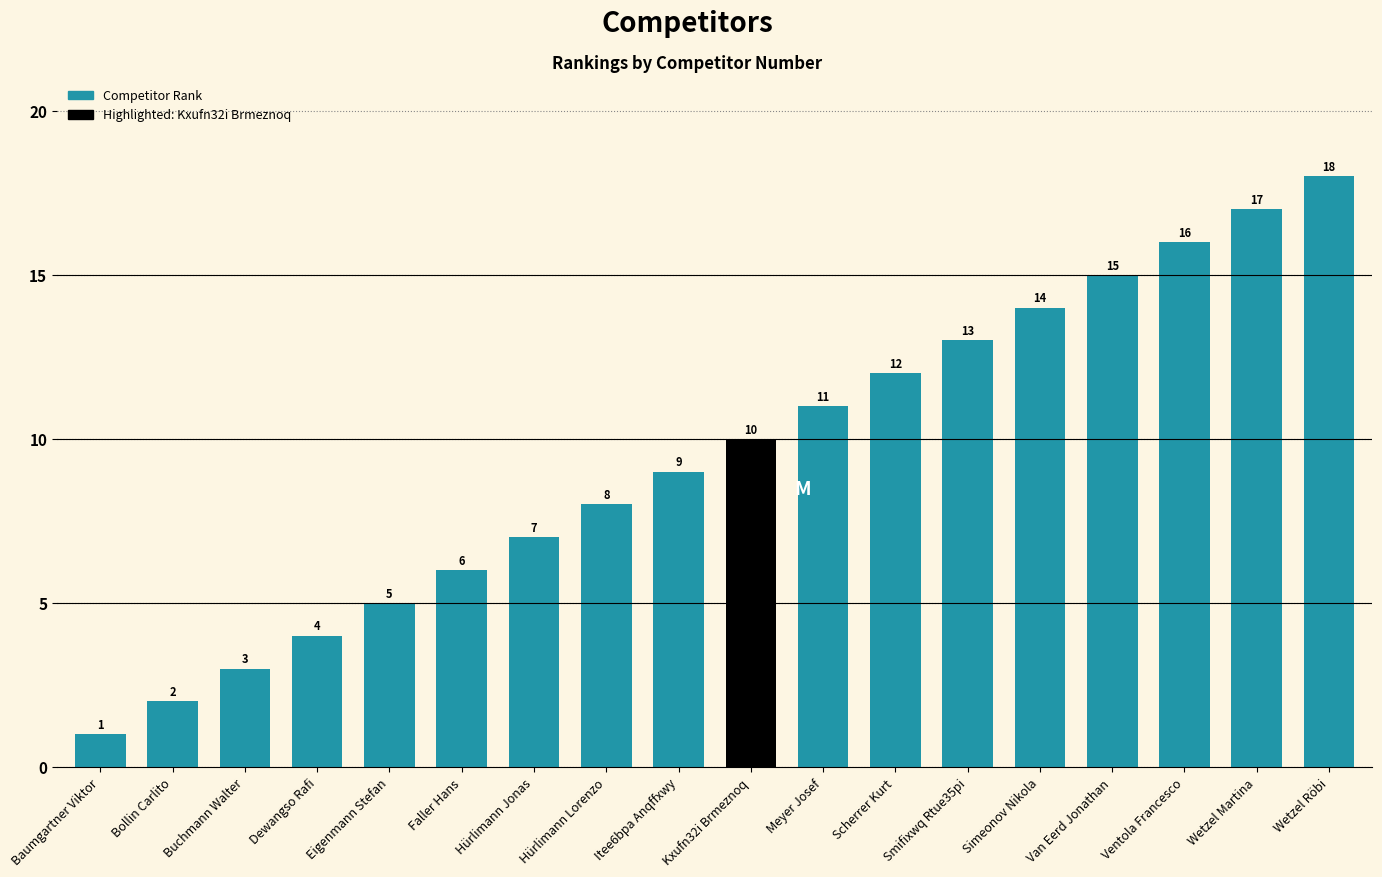

What is the change in value from Faller Hans to Itee6bpa Anqffxwy?

+3